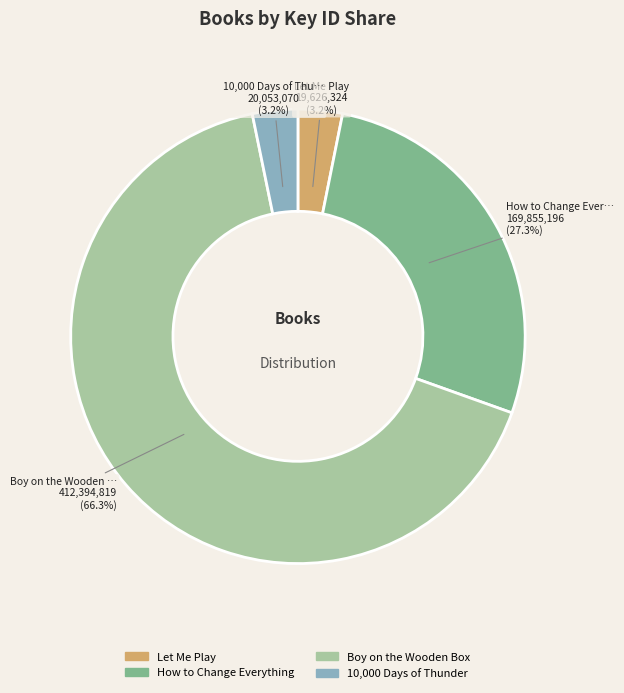

Which category has the biggest portion of the pie?

Boy on the Wooden Box